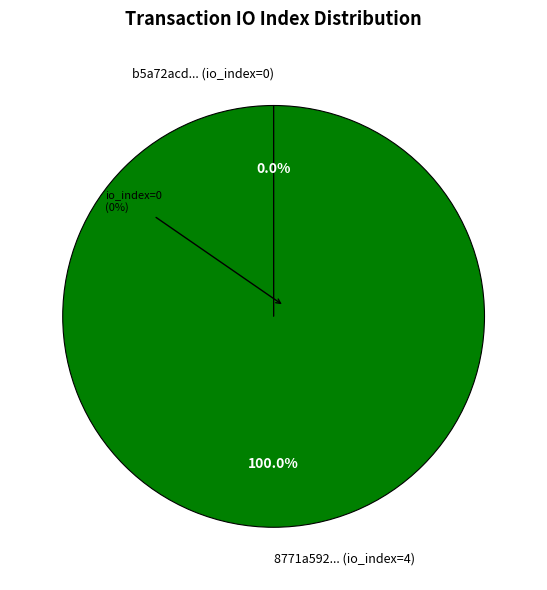

Which has a higher value, tx_hash_1 (io_index=4) or tx_hash_0 (io_index=0)?

tx_hash_1 (io_index=4)